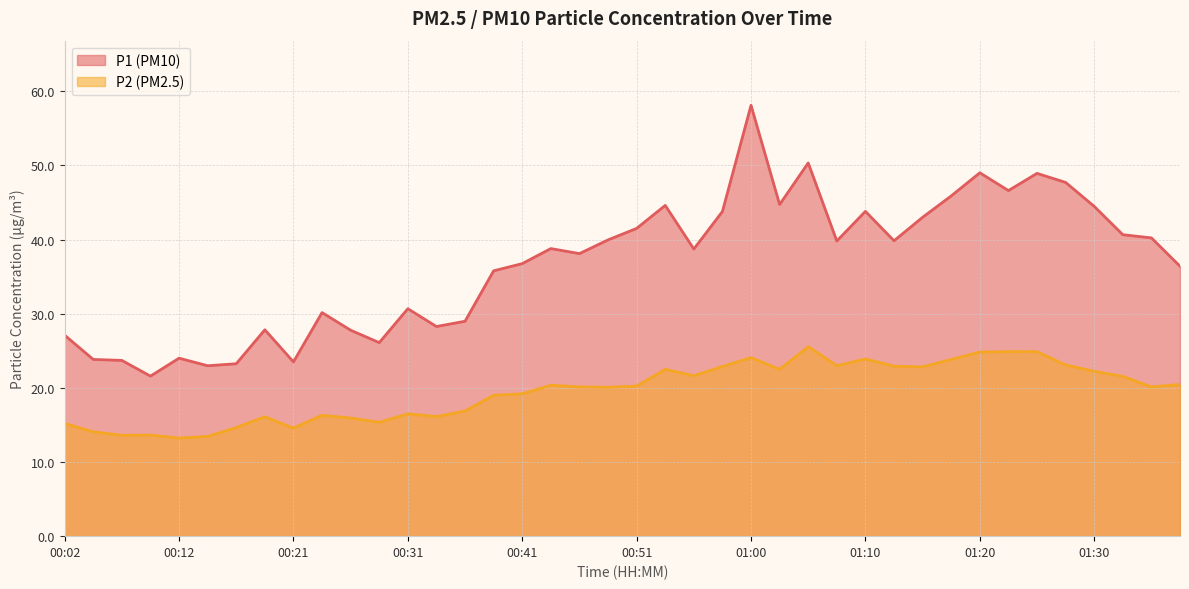

At which category is the sum across all series the highest?

01:00